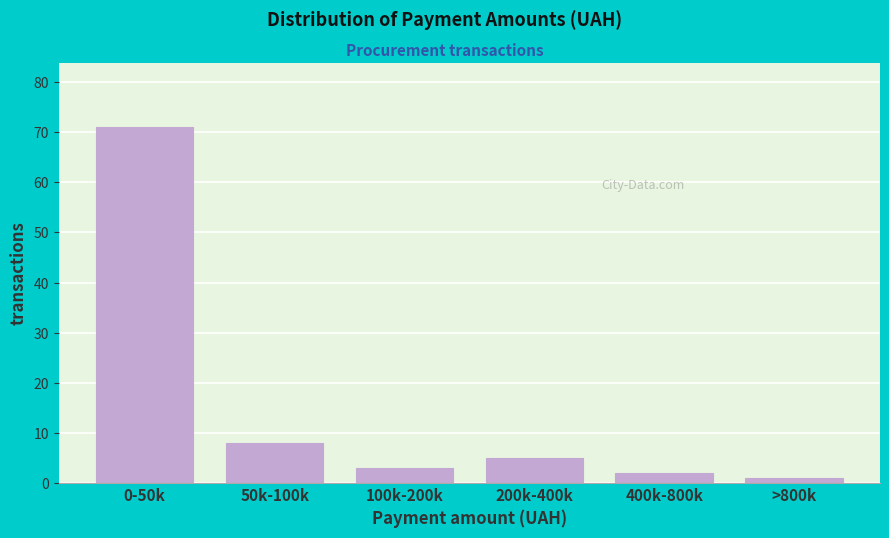

Reading left to right, what are all the values shown in this chart?

0-50k=71	50k-100k=8	100k-200k=3	200k-400k=5	400k-800k=2	>800k=1